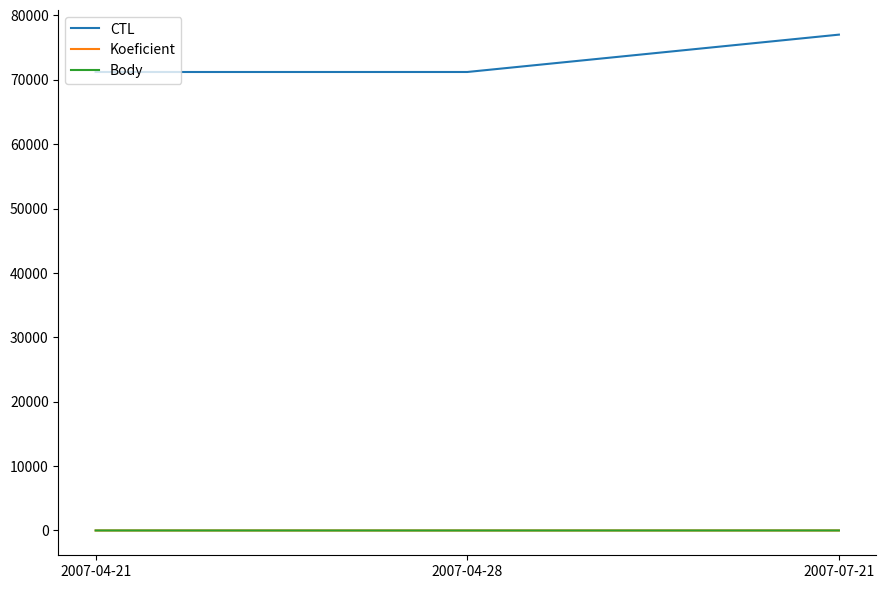

At which label does Body first exceed 4?

2007-04-21